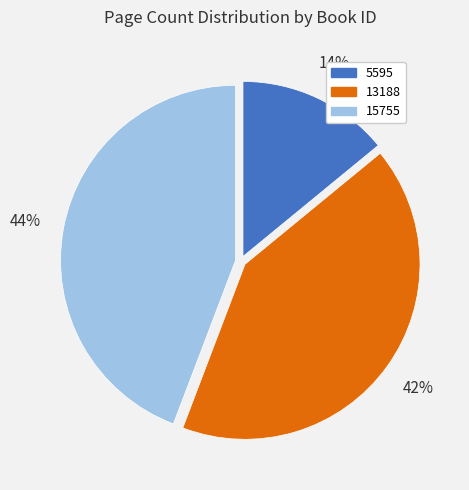

Is 5595 the majority of the pie?

No